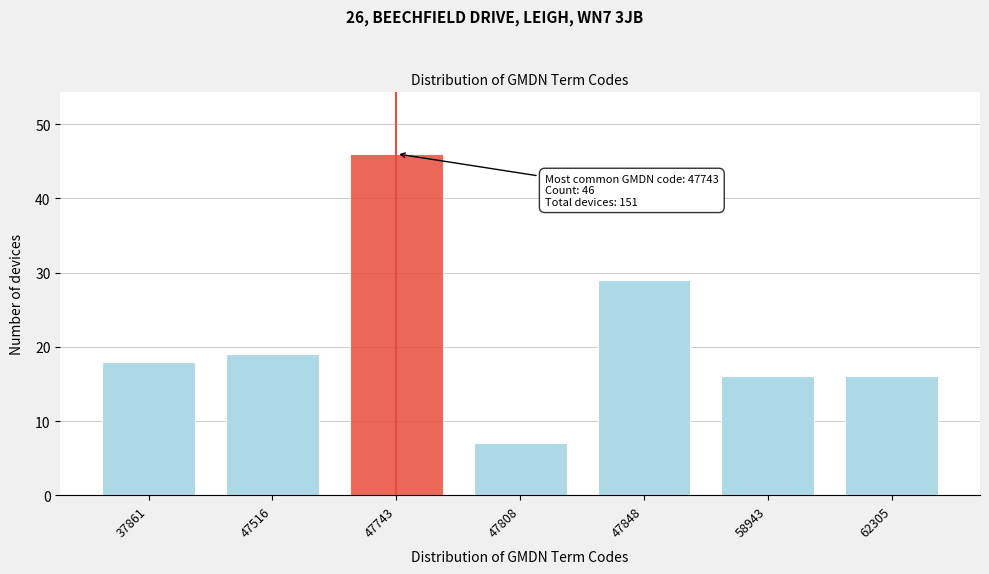

Reading right to left, transcribe all the data shown in this chart.

16	16	29	7	46	19	18